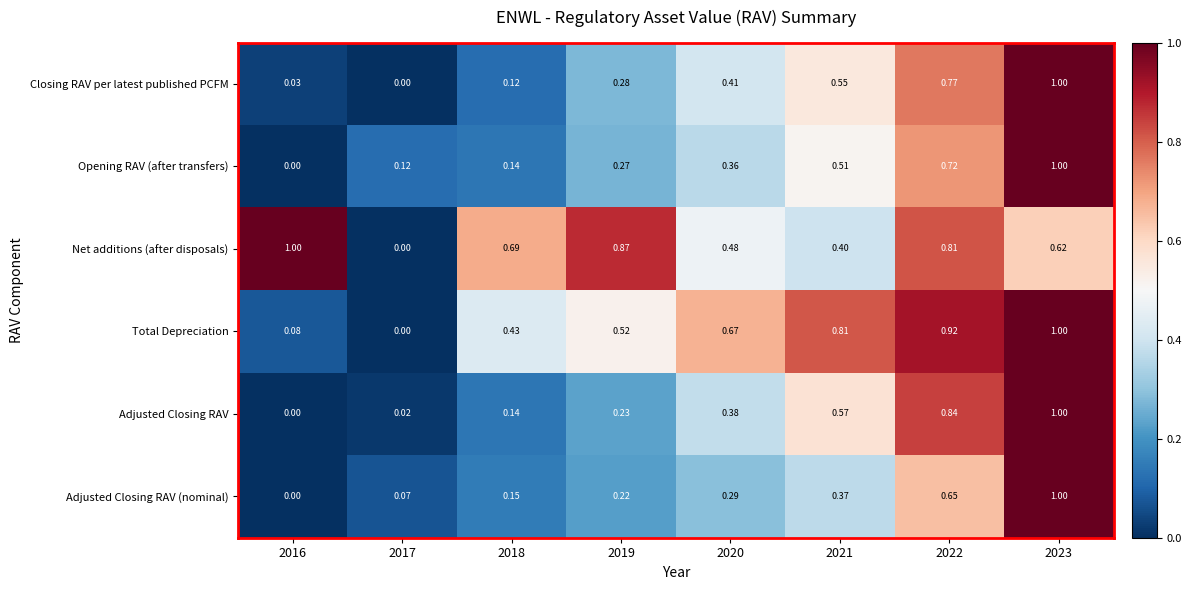

Which series changed the most between 2021 and 2022?

Net additions (after disposals)